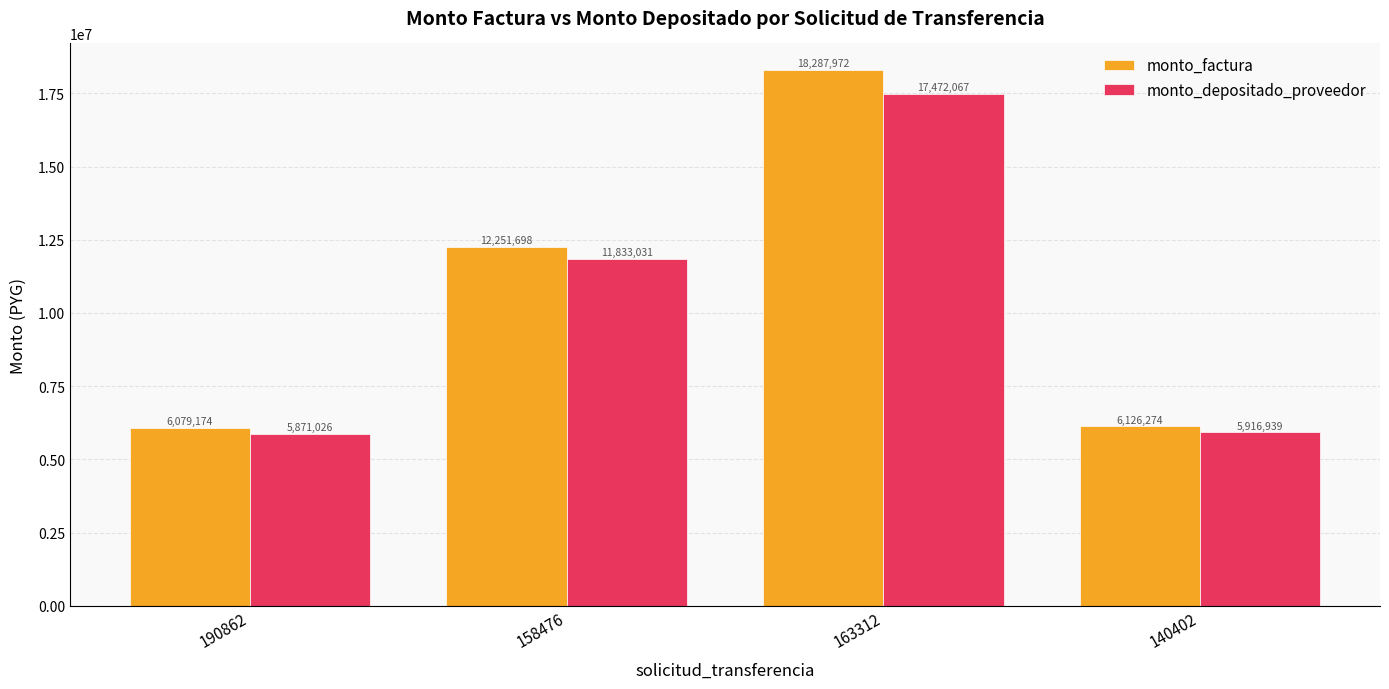

Which series has the largest total across all categories?

monto_factura